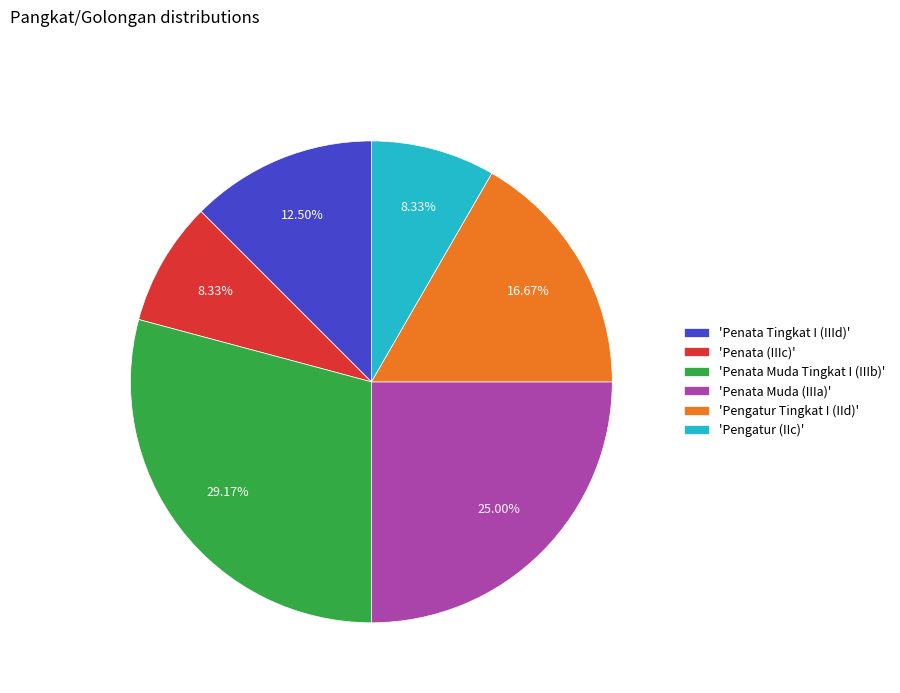

What is the ratio of the value at 'Pengatur (IIc)' to the value at 'Penata (IIIc)'?

1.0